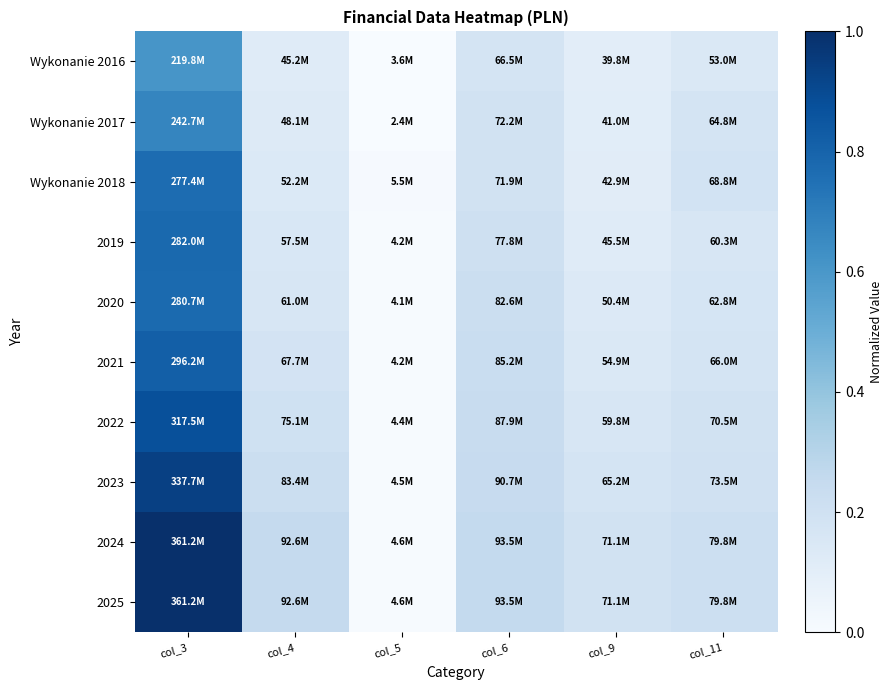

At which category does the chart reach its peak across all series?

col_3